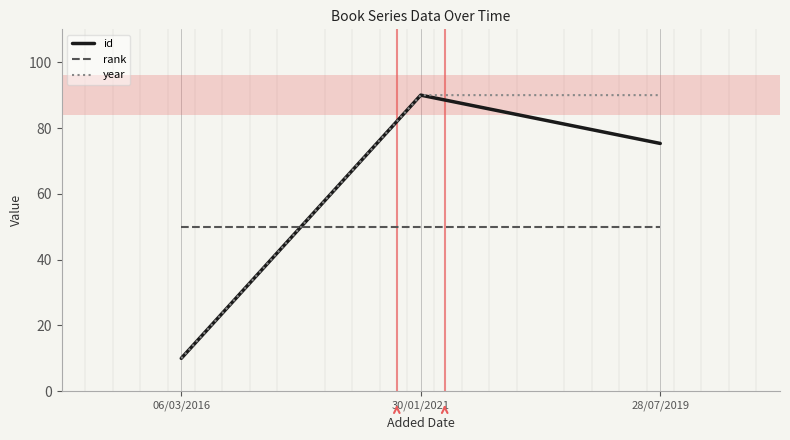

At which category does the chart reach its minimum across all series?

06/03/2016